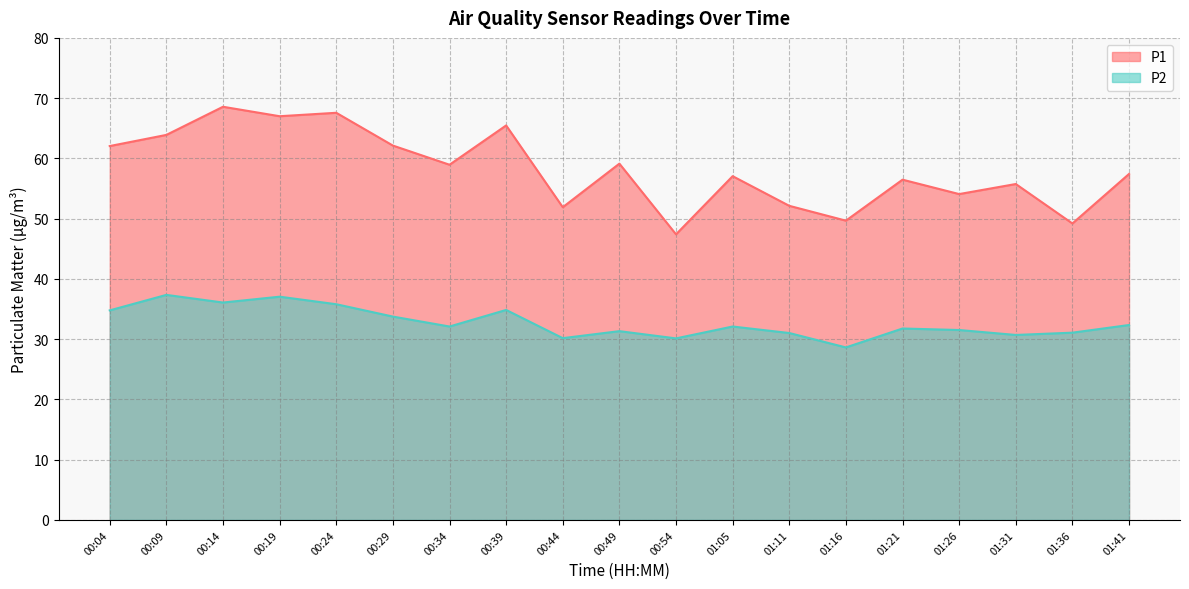

True or false: P1 has a value of 75.1 at 01:36.

False